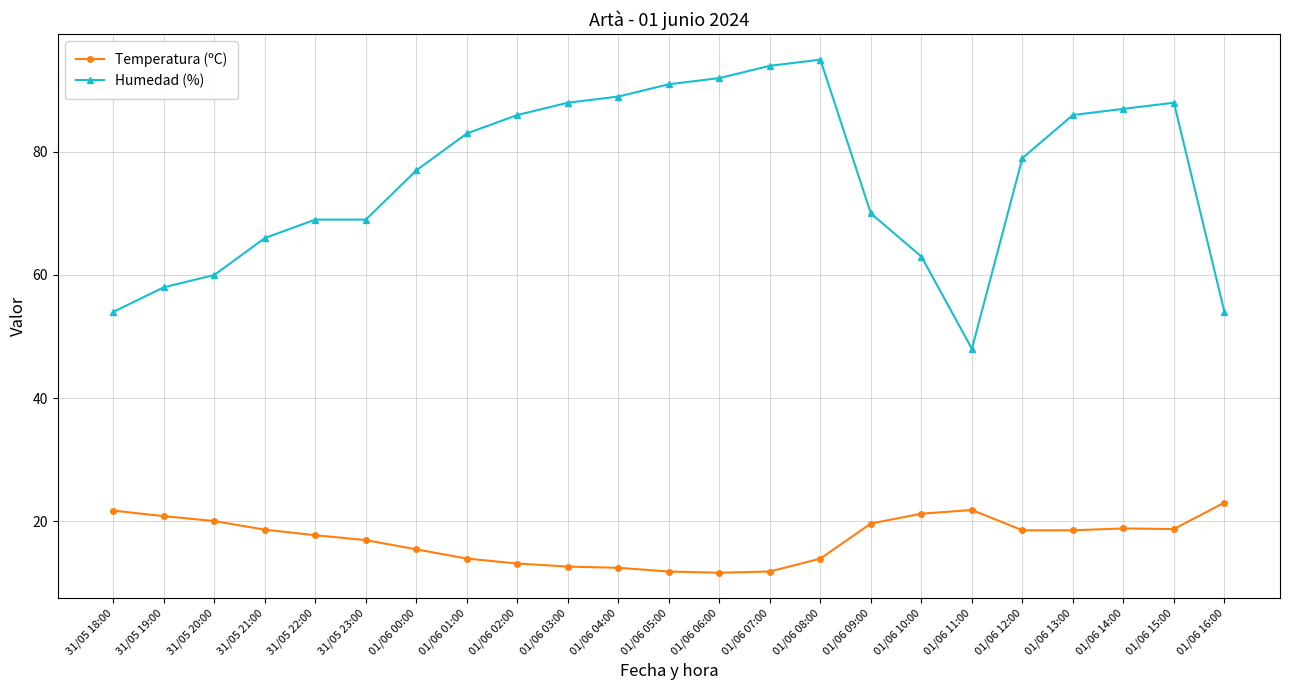

The Humedad (%) series shows 31.4 at 31/05 19:00. True or false?

False